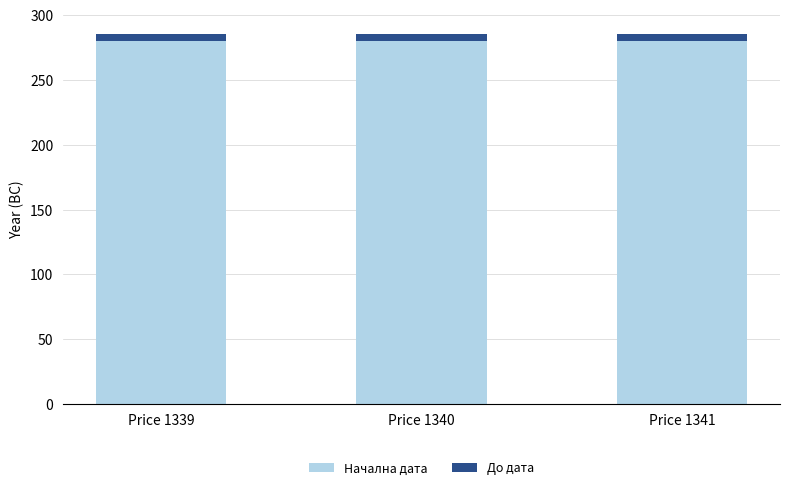

What is the maximum value for Начална дата?

280